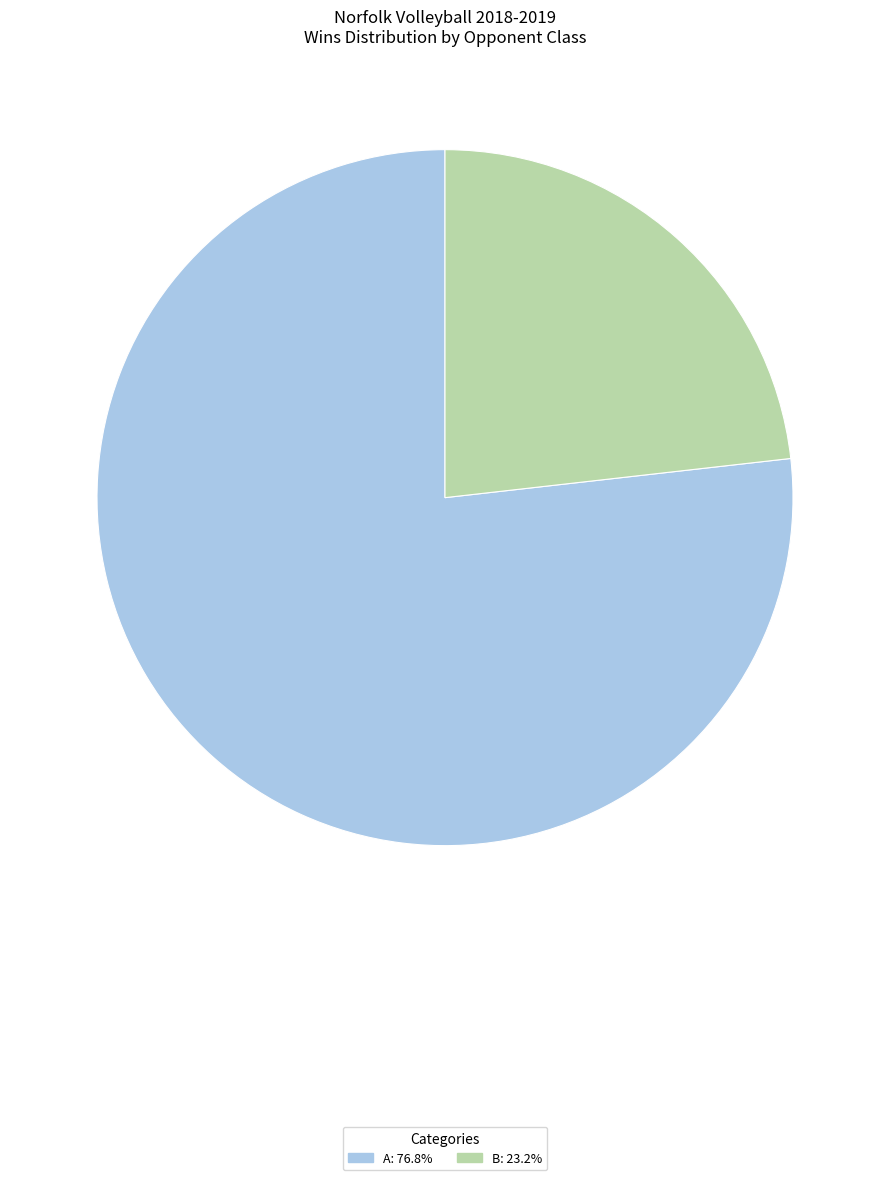

Is there any slice that represents more than half of the pie?

Yes